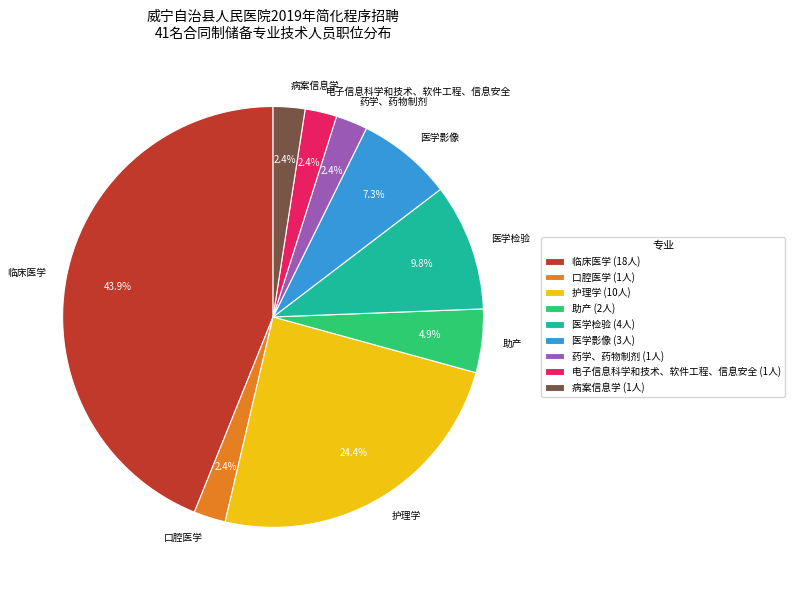

Does any single category account for the majority?

No